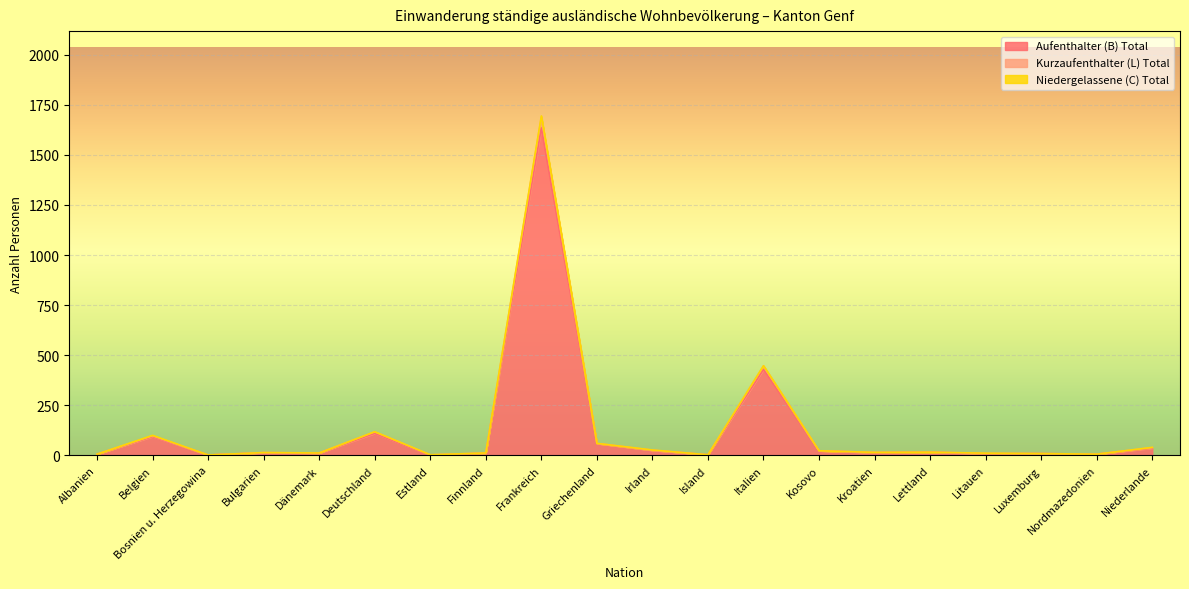

Reading left to right, what are all the values shown in this chart?

Aufenthalter (B) Total: Albanien=5	Belgien=93	Bosnien u. Herzegowina=1	Bulgarien=12	Dänemark=11	Deutschland=109	Estland=0	Finnland=10	Frankreich=1635	Griechenland=58	Irland=24	Island=2	Italien=428	Kosovo=22	Kroatien=12	Lettland=15	Litauen=7	Luxemburg=8	Nordmazedonien=5	Niederlande=35
Kurzaufenthalter (L) Total: Albanien=5	Belgien=97	Bosnien u. Herzegowina=1	Bulgarien=13	Dänemark=11	Deutschland=117	Estland=2	Finnland=11	Frankreich=1689	Griechenland=59	Irland=25	Island=2	Italien=446	Kosovo=22	Kroatien=14	Lettland=15	Litauen=9	Luxemburg=8	Nordmazedonien=5	Niederlande=38